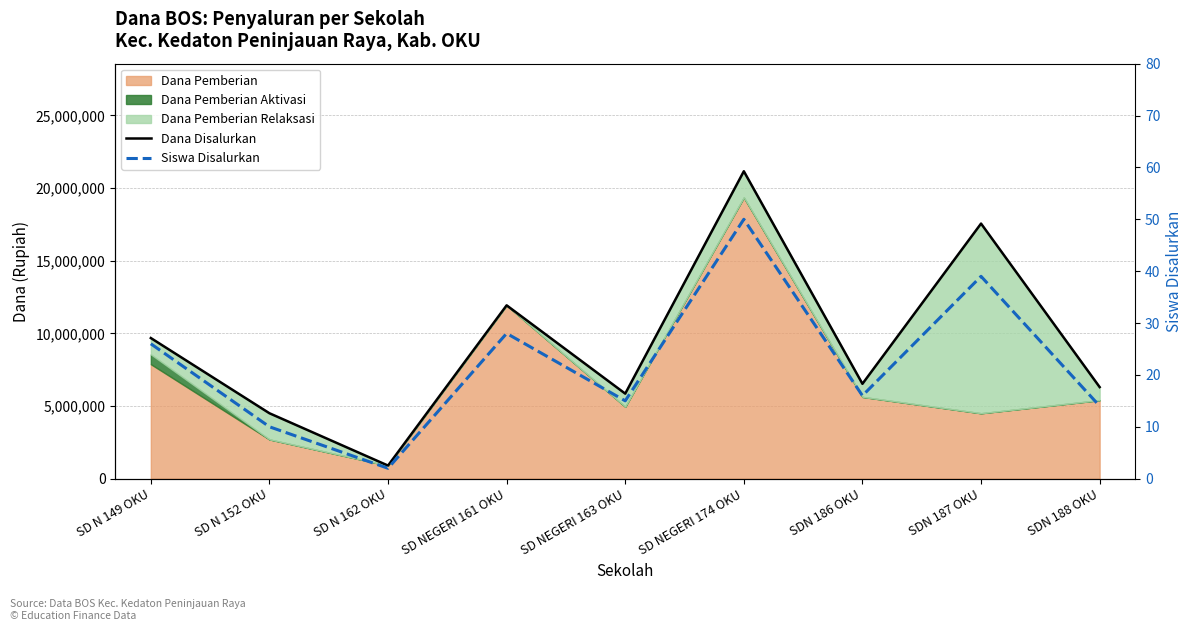

Does the chart display data point markers on the line(s)?

No